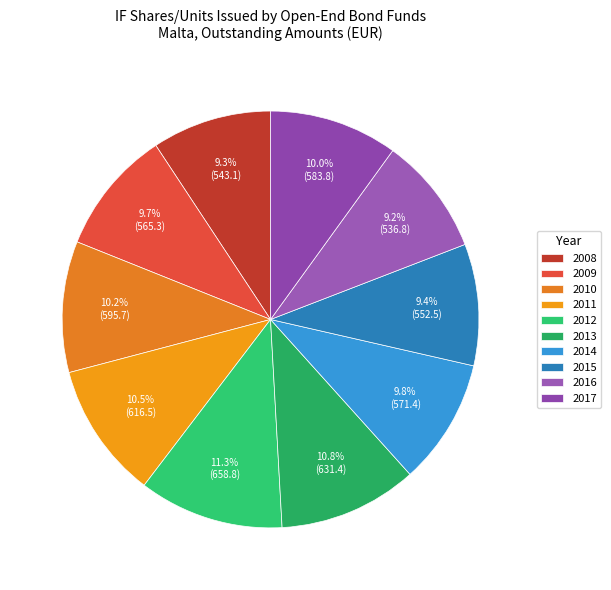

Combined, what portion of the pie is 2009 and 2013?

20.4%